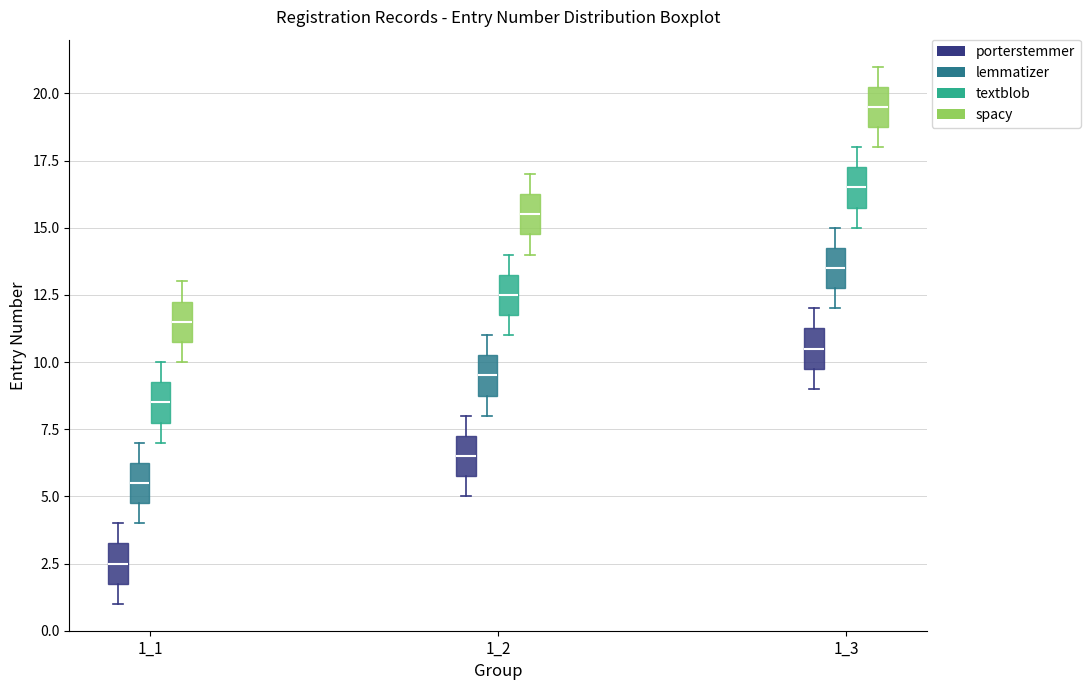

Reading left to right, transcribe this box plot: for each box, give where its median line is, the range the box spans, and where its two whiskers end, as read against the y-axis. The values are not printed on the chart, so give them approximately, as read against the axis.

1_1 (porterstemmer): median 2.5, box 2.0 to 3.5, whiskers 1.0 to 4.0
1_1 (lemmatizer): median 5.5, box 5.0 to 6.5, whiskers 4.0 to 7.0
1_1 (textblob): median 8.5, box 8.0 to 9.5, whiskers 7.0 to 10.0
1_1 (spacy): median 11.5, box 11.0 to 12.5, whiskers 10.0 to 13.0
1_2 (porterstemmer): median 6.5, box 6.0 to 7.5, whiskers 5.0 to 8.0
1_2 (lemmatizer): median 9.5, box 9.0 to 10.5, whiskers 8.0 to 11.0
1_2 (textblob): median 12.5, box 12.0 to 13.5, whiskers 11.0 to 14.0
1_2 (spacy): median 15.5, box 15.0 to 16.5, whiskers 14.0 to 17.0
1_3 (porterstemmer): median 10.5, box 10.0 to 11.5, whiskers 9.0 to 12.0
1_3 (lemmatizer): median 13.5, box 13.0 to 14.5, whiskers 12.0 to 15.0
1_3 (textblob): median 16.5, box 16.0 to 17.5, whiskers 15.0 to 18.0
1_3 (spacy): median 19.5, box 19.0 to 20.5, whiskers 18.0 to 21.0